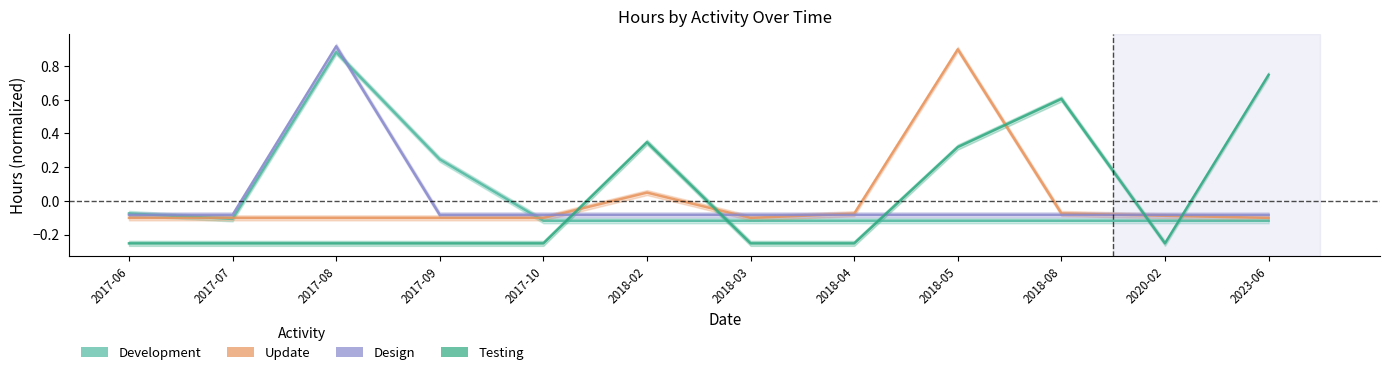

Between which two adjacent categories do Design and Development first intersect?

2017-06 and 2017-07